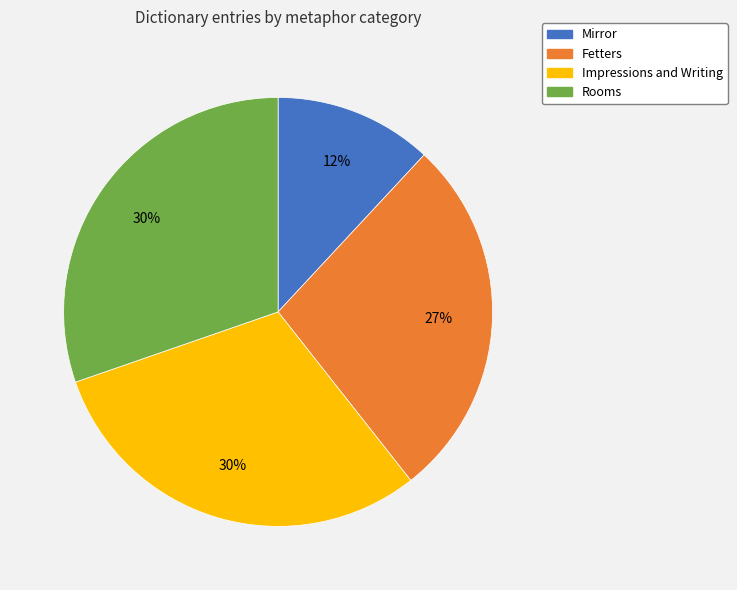

How many segments does this pie chart have?

4